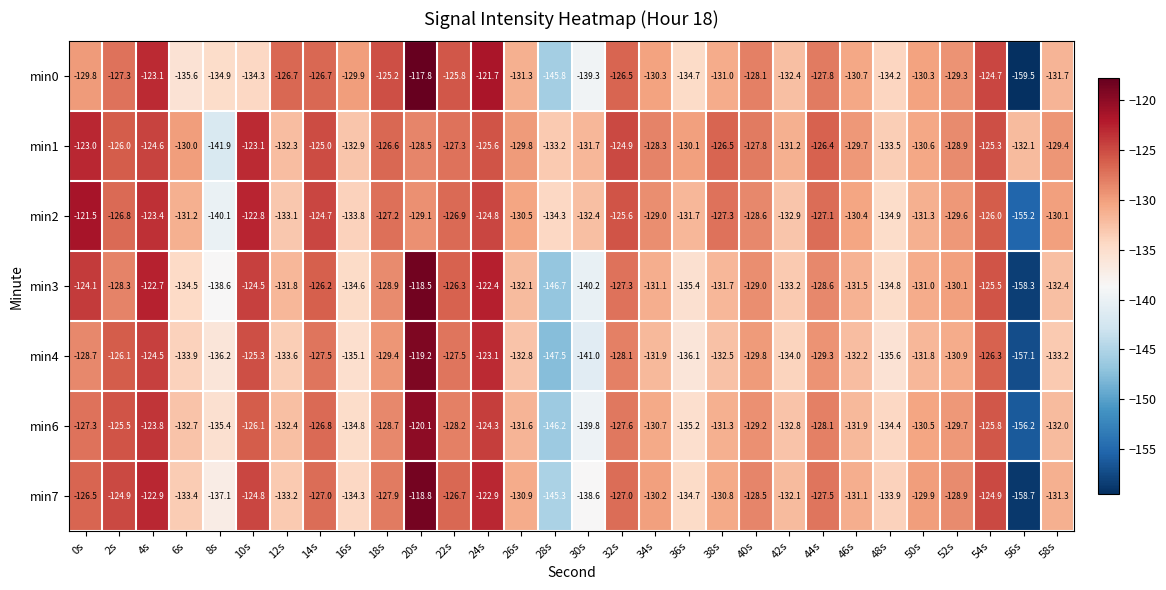

What is the sum of all min3 values?

-3940.3